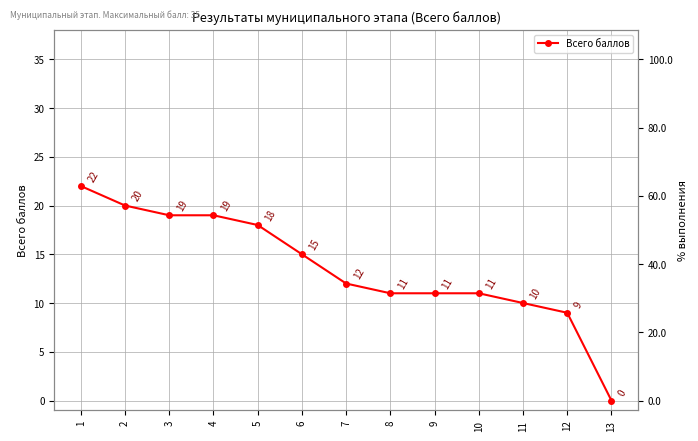

Reading left to right, transcribe all the data shown in this chart.

22	20	19	19	18	15	12	11	11	11	10	9	0